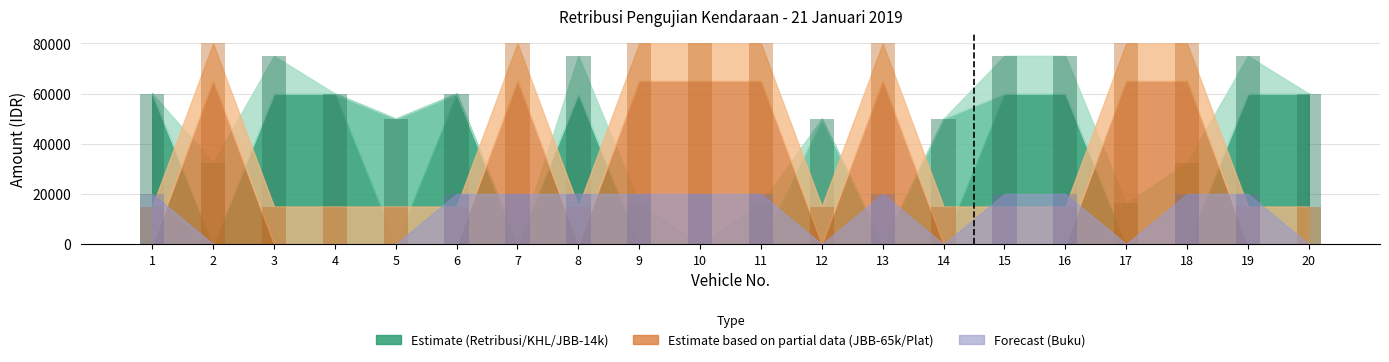

Does the chart contain stacked bars?

No